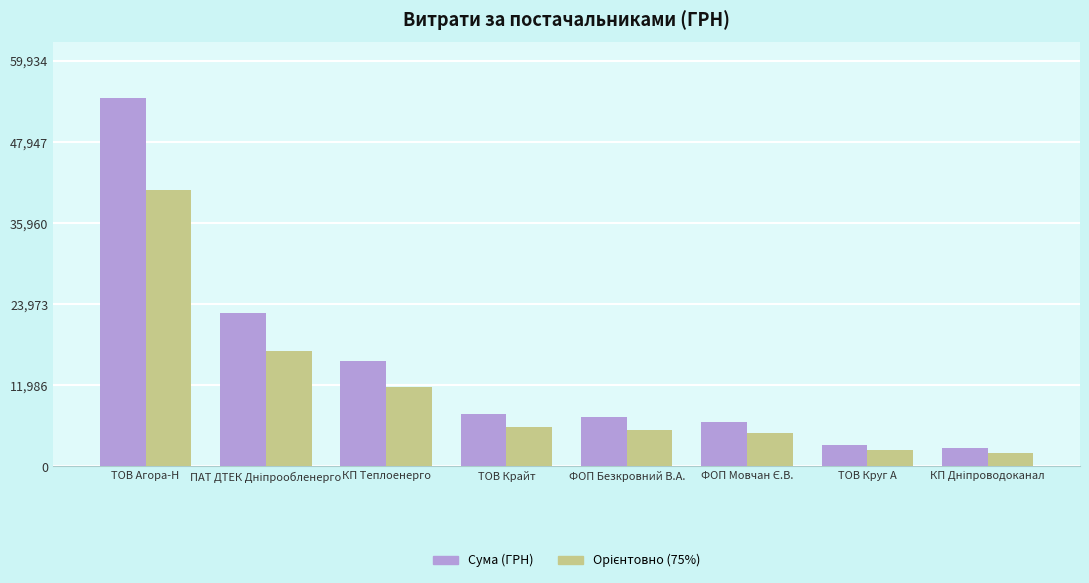

Does the chart contain stacked bars?

No